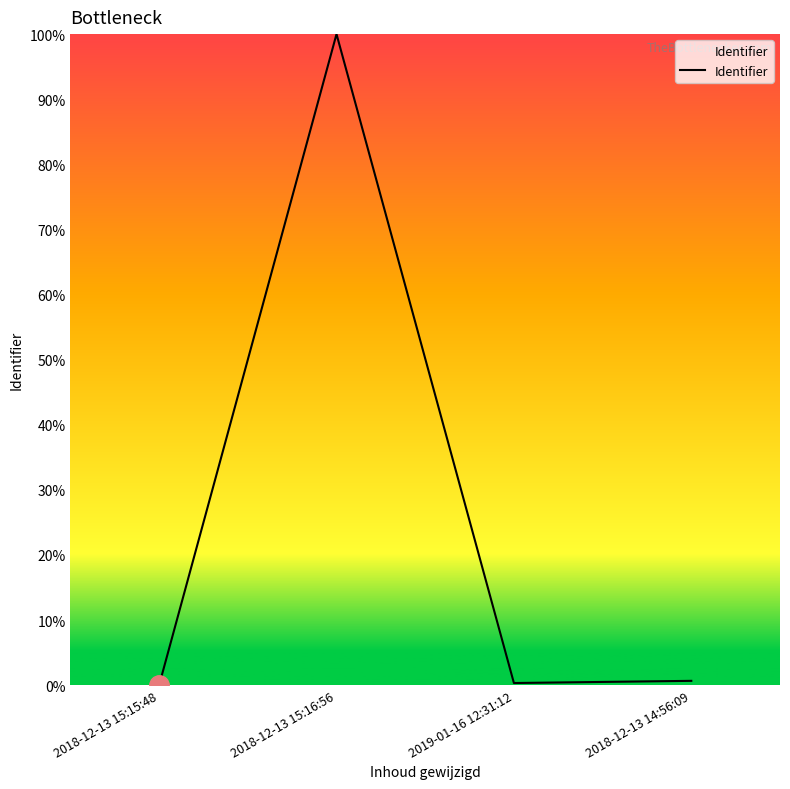

List the labels in order of value, smallest first.

2018-12-13 15:15:48, 2019-01-16 12:31:12, 2018-12-13 14:56:09, 2018-12-13 15:16:56